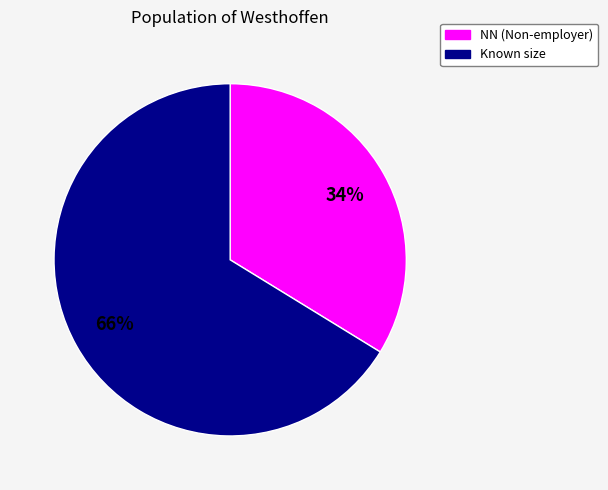

What is the majority slice?

Known size